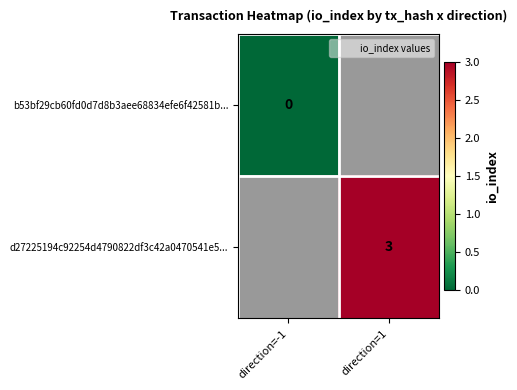

The value of d27225194c92254d4790822df3c42a0470541e5... at direction=1 is 3. True or false?

True